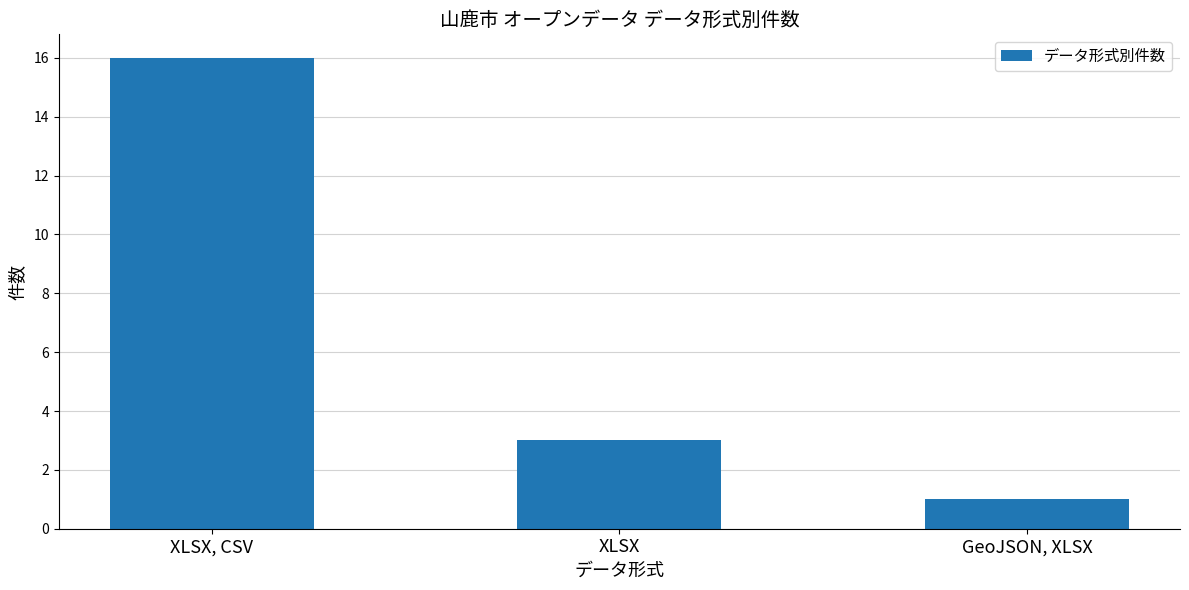

Reading left to right, extract all data points from this chart.

XLSX, CSV=16	XLSX=3	GeoJSON, XLSX=1